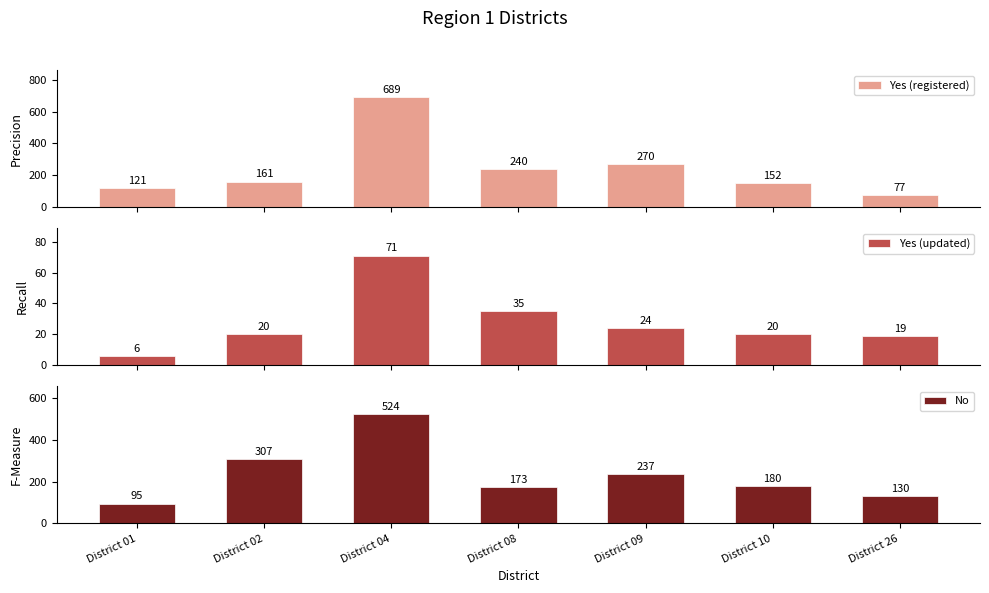

Are the bars horizontal?

No